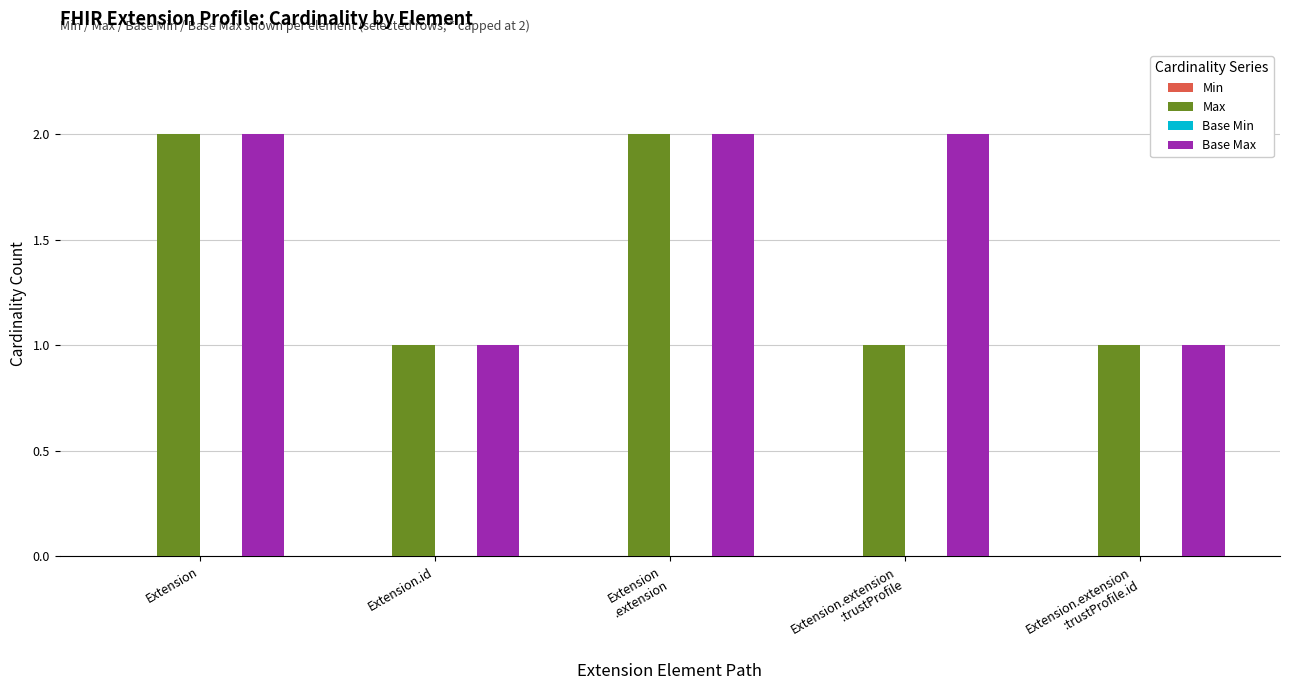

How many data points does each series have?

5